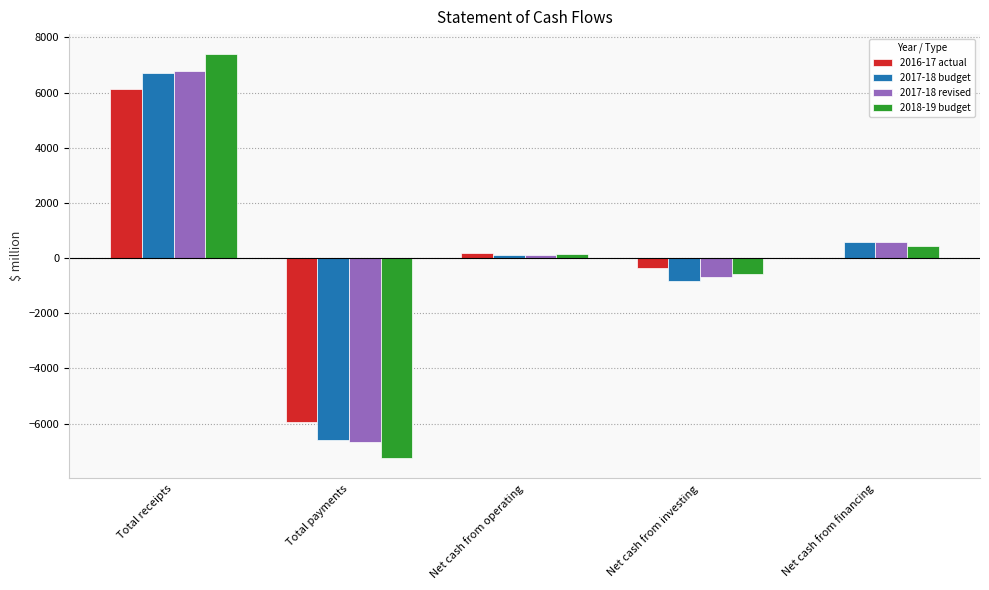

The 2018-19 budget series shows 7389.0 at Total receipts. True or false?

True